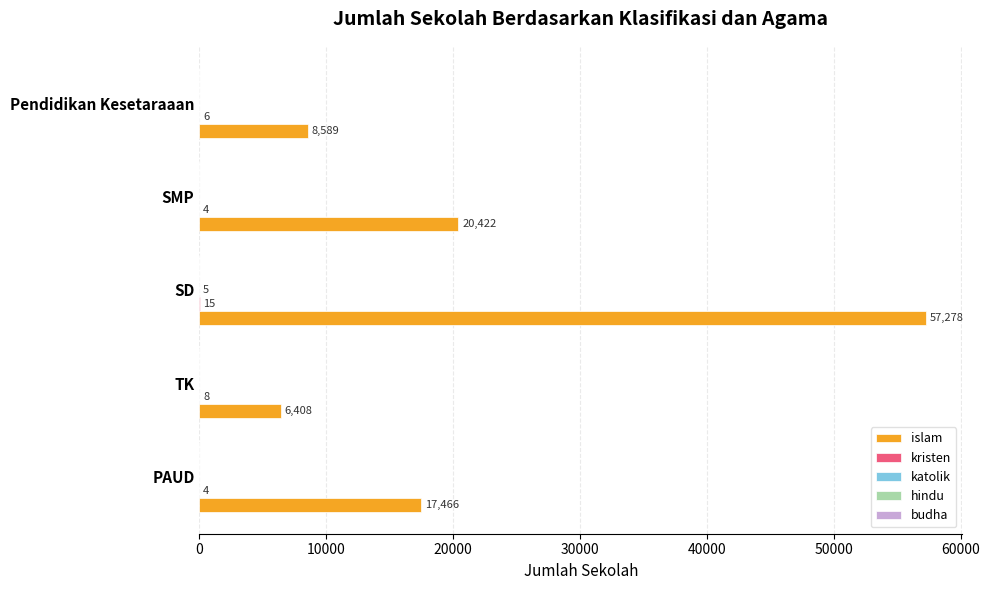

Which category has the highest value across all series?

SD